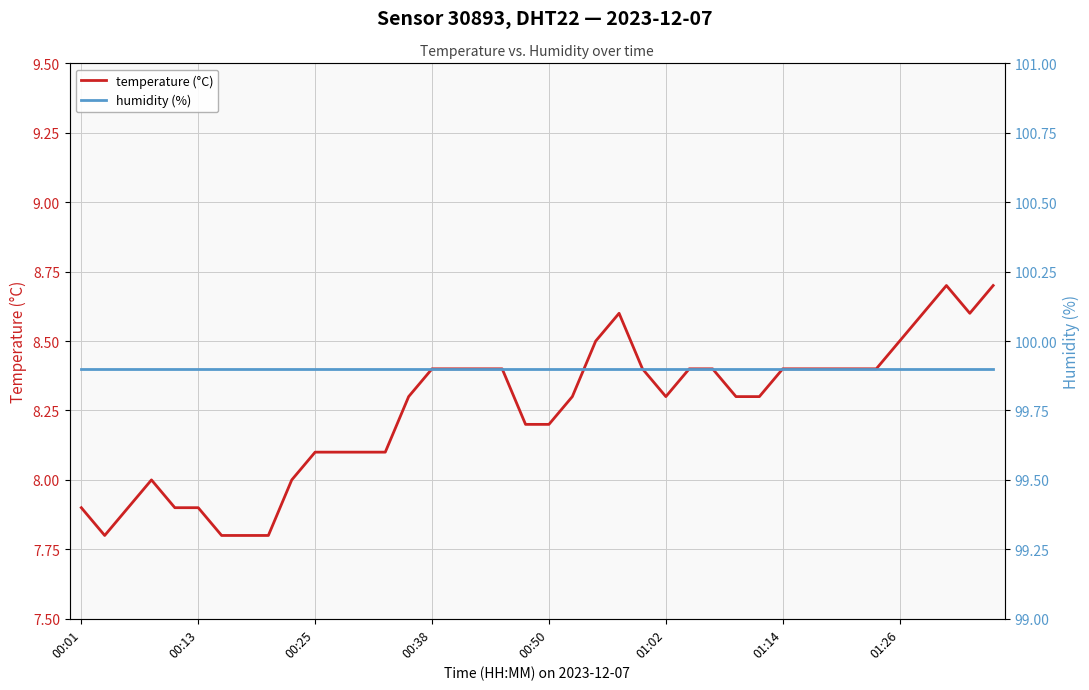

Which has a higher value, 36 or 23?

36